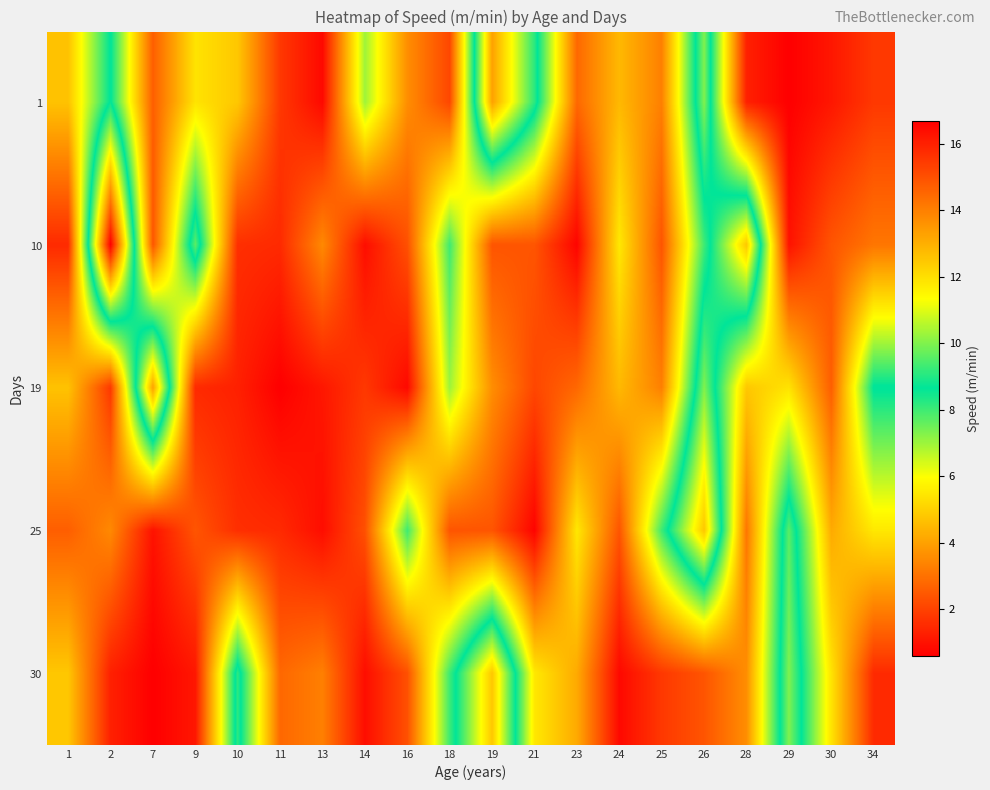

Reading left to right, what are all the values shown in this chart?

1: 1=4.7	2=8.7	7=2.6	9=5.4	10=4.8	11=1.8	13=0.8	14=7.0	16=3.6	18=2.1	19=13.3	21=9.1	23=2.8	24=4.5	25=3.3	26=10.0	28=1.3	29=0.6	30=1.1	34=1.8
10: 1=1.5	2=16.7	7=2.4	9=9.6	10=1.6	11=1.5	13=3.5	14=0.9	16=2.3	18=8.0	19=2.4	21=2.4	23=0.7	24=5.5	25=2.4	26=8.0	28=12.5	29=1.0	30=2.4	34=3.1
19: 1=4.7	2=1.8	7=13.3	9=1.5	10=1.3	11=0.6	13=1.1	14=1.8	16=0.8	18=7.0	19=3.6	21=2.1	23=2.8	24=4.5	25=3.3	26=10.0	28=4.8	29=5.4	30=2.6	34=8.7
25: 1=2.6	2=3.5	7=1.0	9=2.4	10=1.6	11=1.5	13=0.9	14=2.3	16=8.0	18=2.4	19=2.4	21=0.7	23=5.5	24=2.4	25=8.0	26=12.5	28=3.1	29=9.6	30=4.2	34=5.5
30: 1=4.8	2=1.3	7=0.6	9=1.1	10=9.1	11=2.8	13=3.3	14=0.9	16=2.3	18=8.0	19=12.5	21=5.5	23=4.2	24=0.8	25=1.8	26=2.4	28=3.6	29=10.0	30=5.4	34=1.5